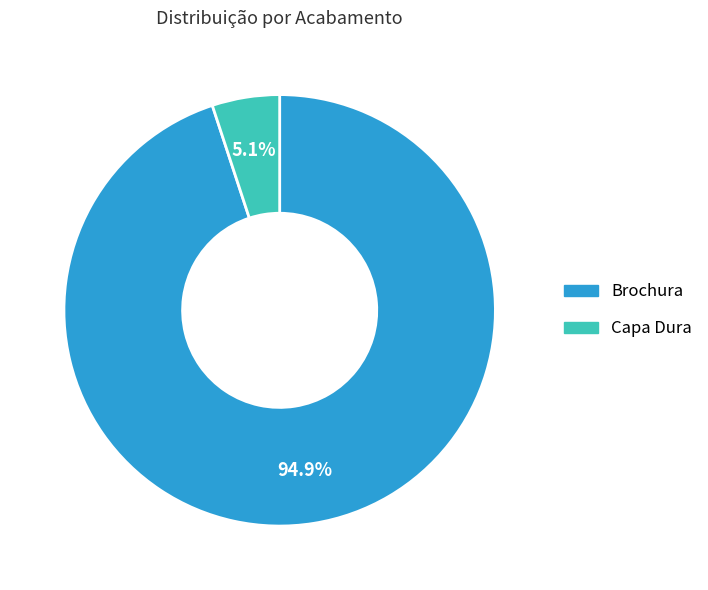

To the nearest percent, what percentage of the pie is Capa Dura?

5%